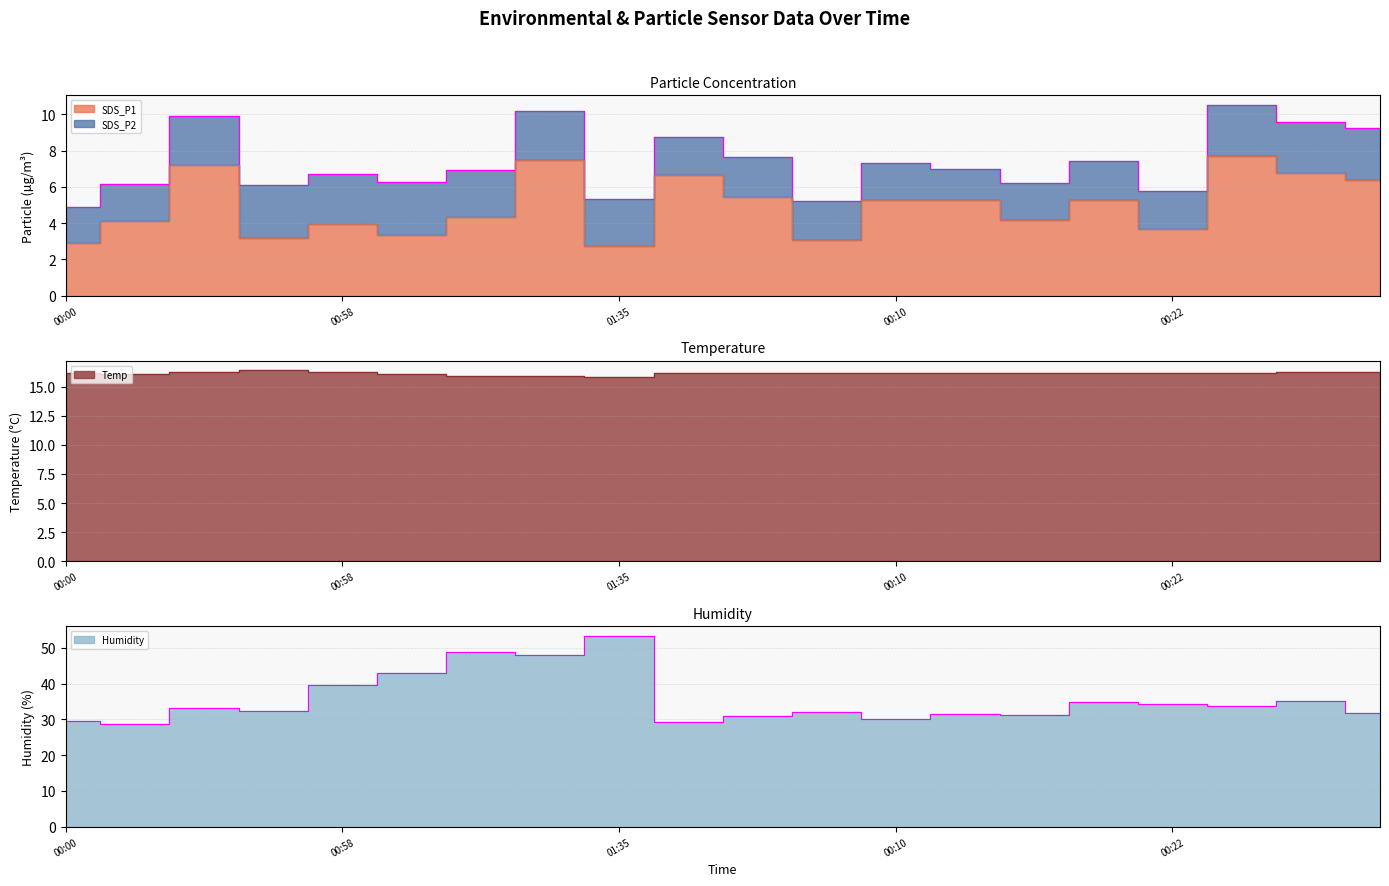

Rank the series at 00:58 from highest to lowest value.

Humidity, Temp, SDS_P1